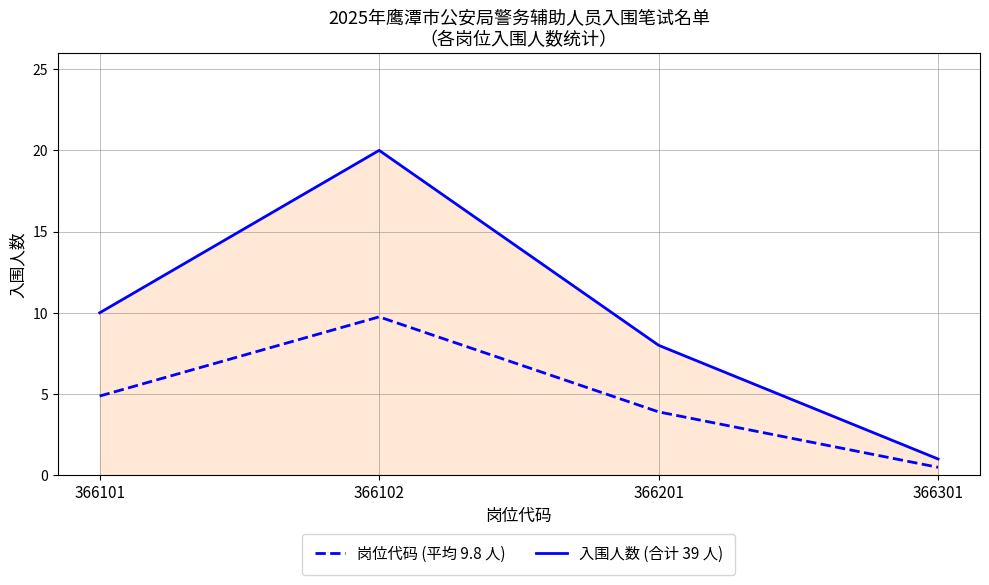

What is the maximum value shown in the chart?

20.0